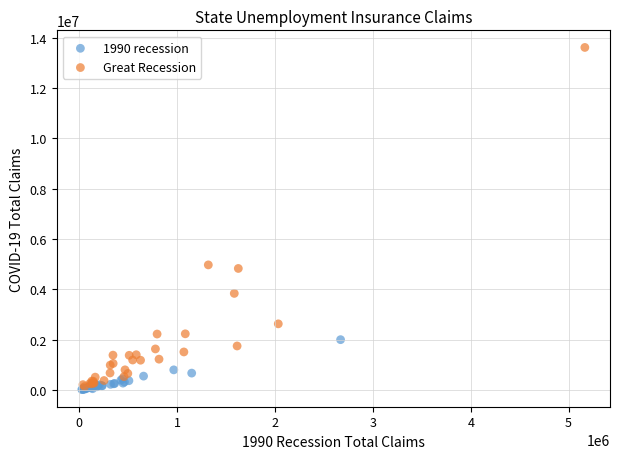

Which series reaches the maximum Y coordinate?

Great Recession